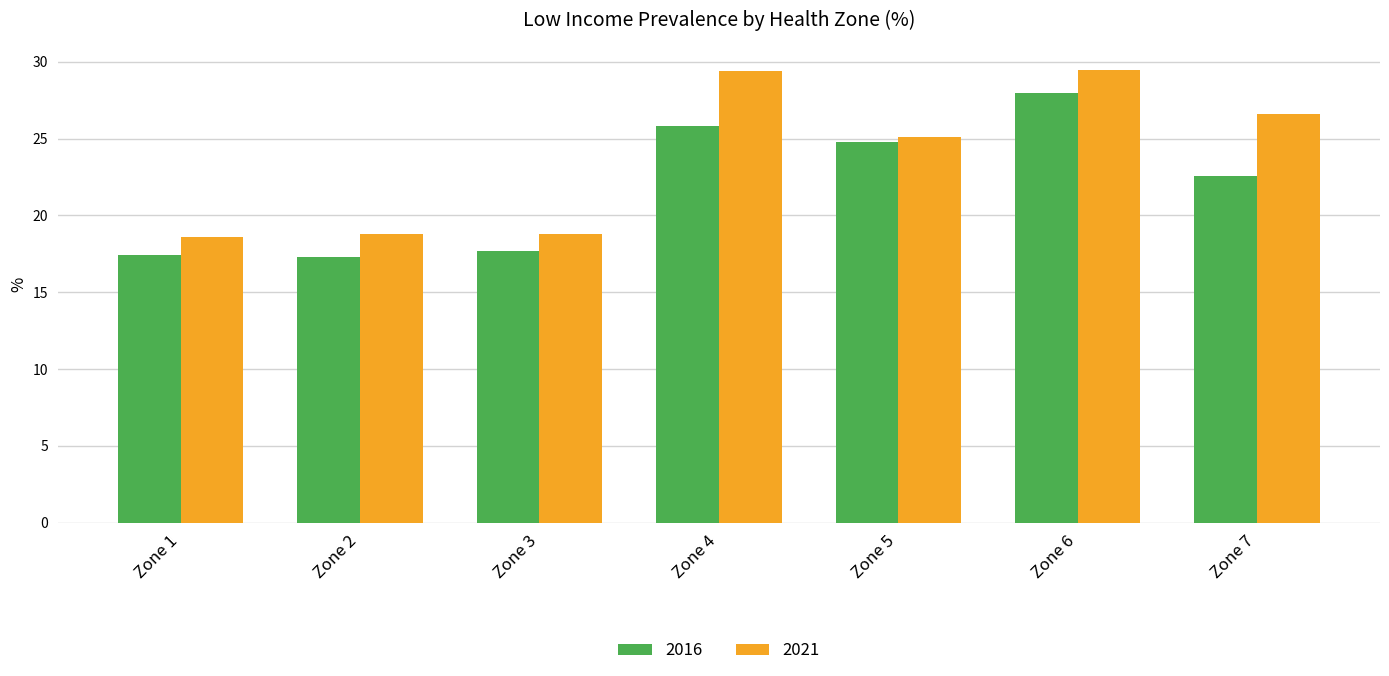

Between Zone 3 and Zone 4, which series saw the biggest shift?

2021